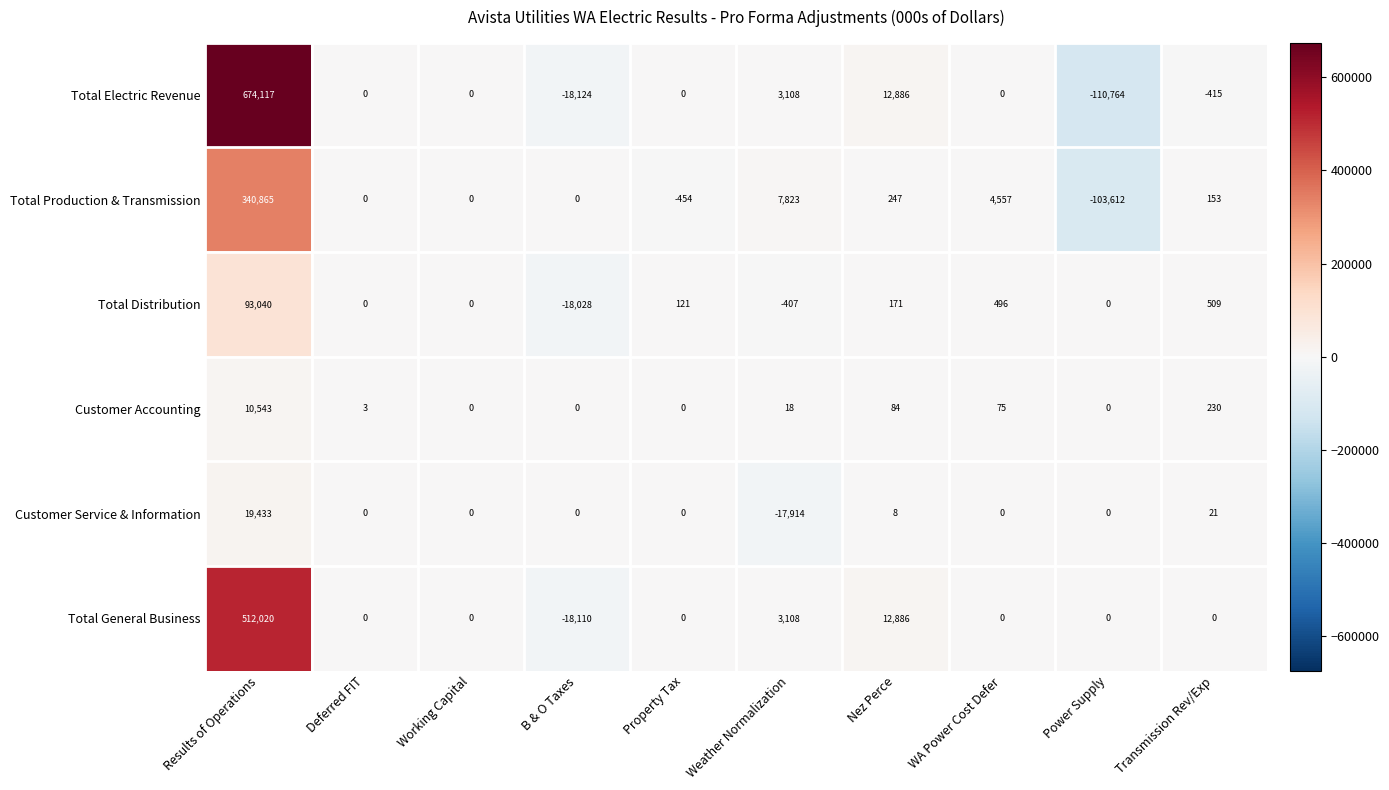

What is the difference between the Total Electric Revenue values at Power Supply and Deferred FIT?

110764